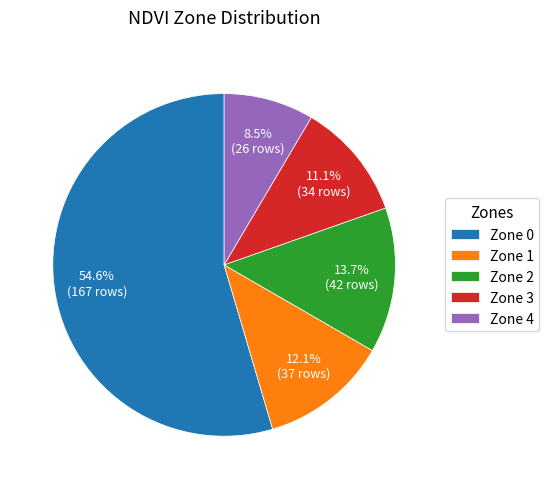

Is there a majority slice in this chart?

Yes